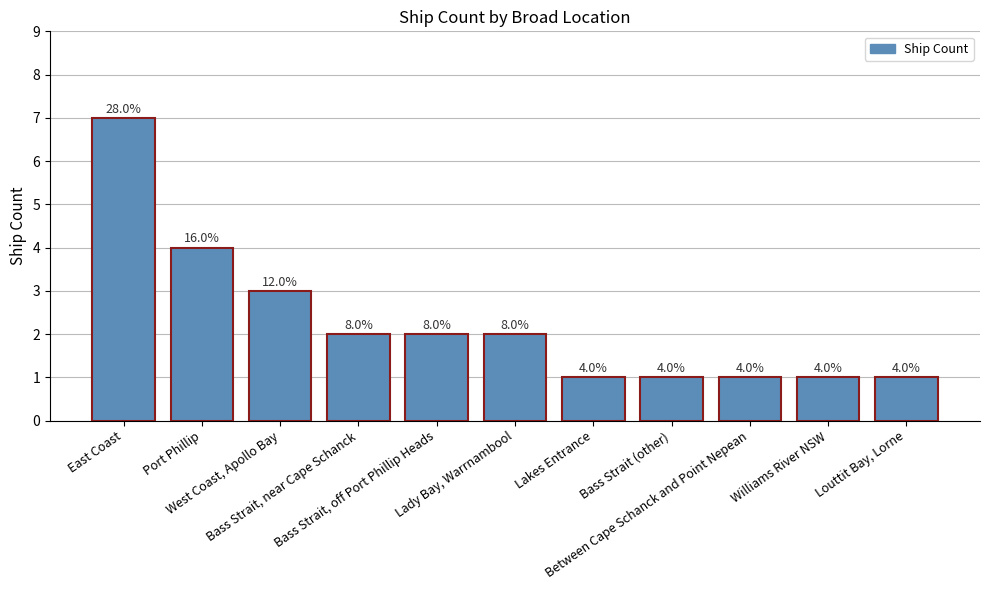

What position from the right is Lakes Entrance?

5